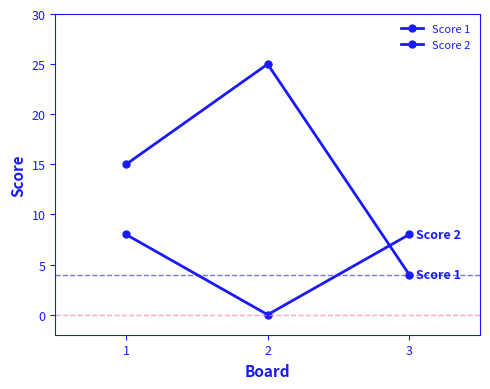

List the series in order of their peak value, highest first.

Score 1, Score 2